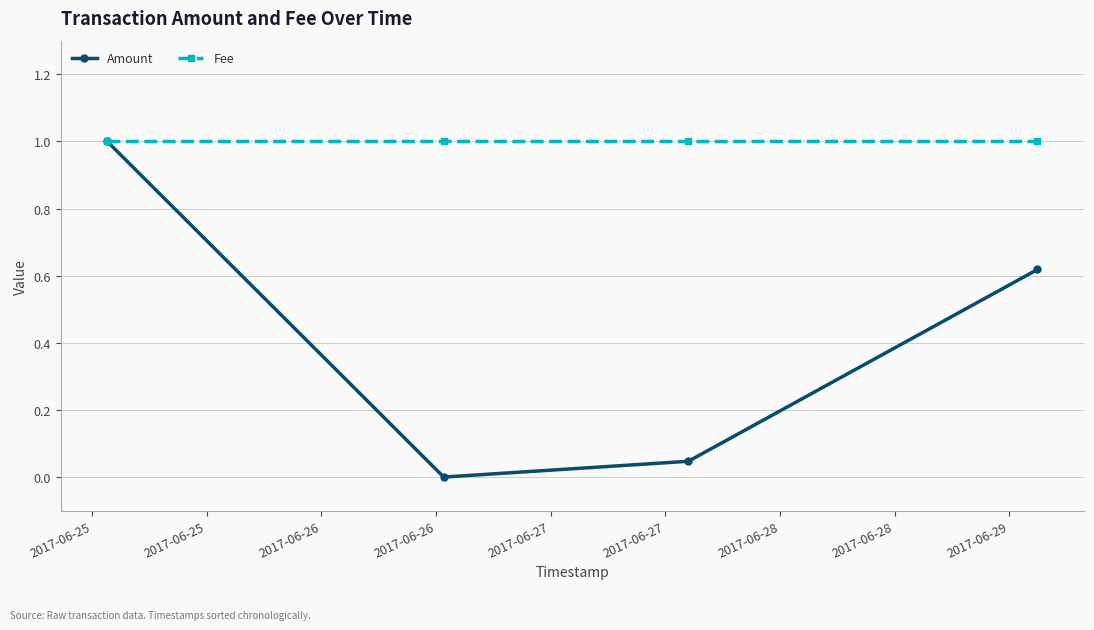

Which series has the largest total across all categories?

Fee